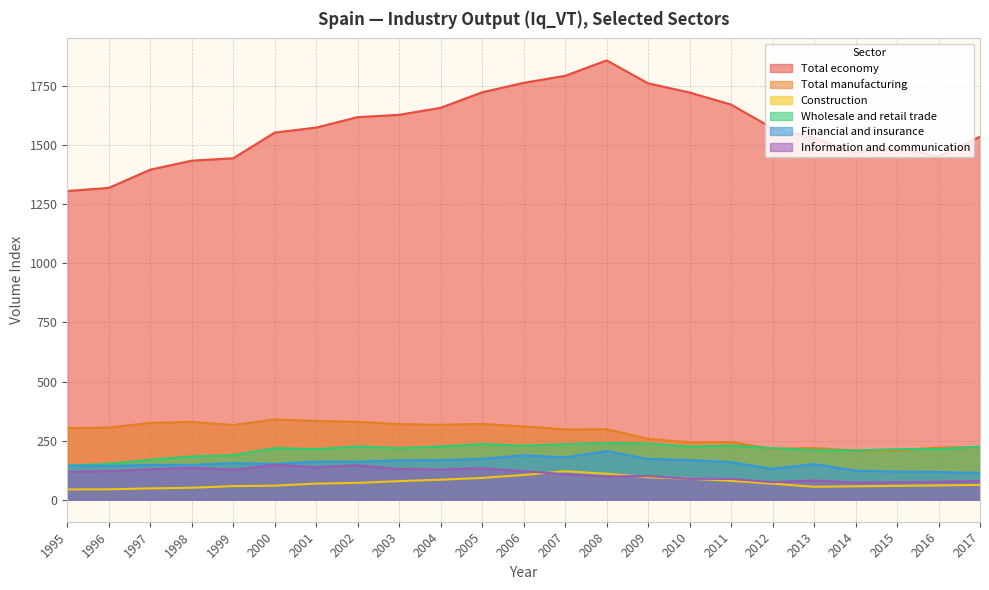

In Construction, how many points are higher than both neighbors (excluding endpoints)?

1